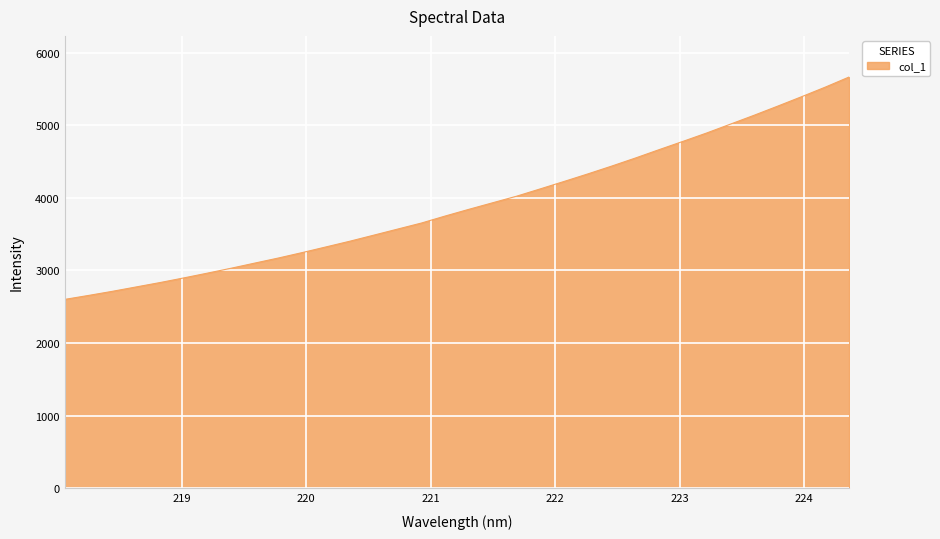

What is the maximum value shown in the chart?

5662.7